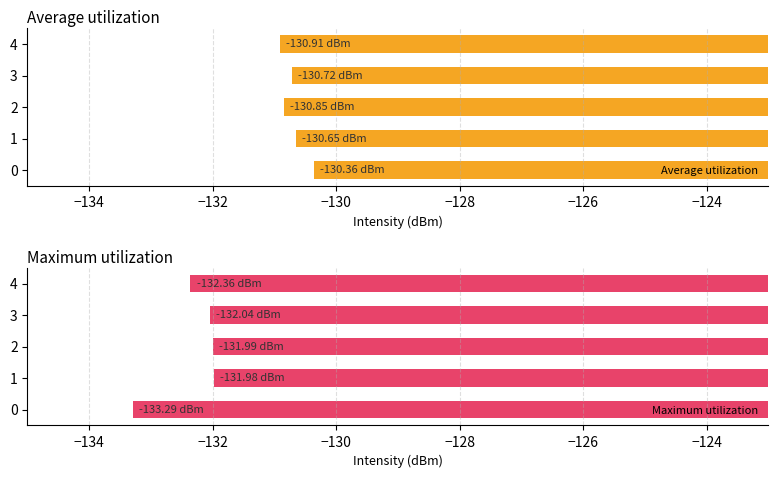

What is the sum of all Average utilization values?

-653.5